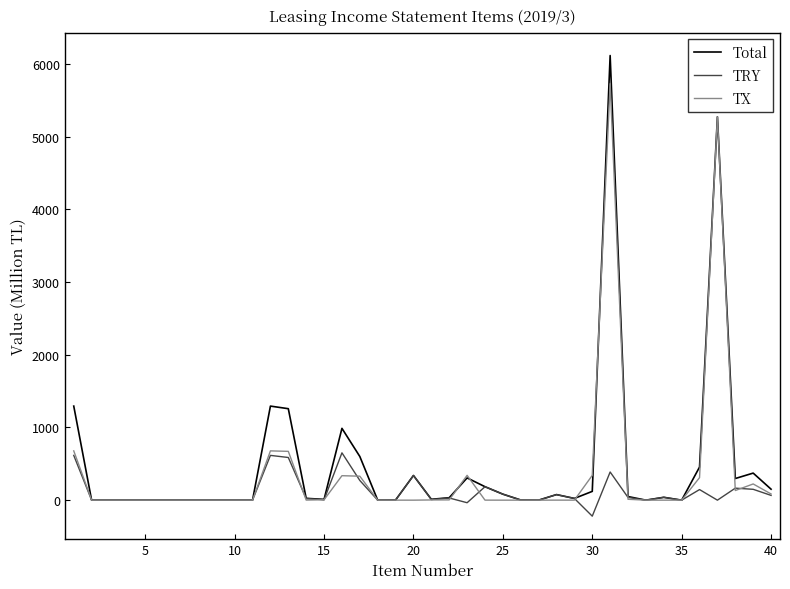

What is the difference between the second highest and second lowest values in the Total series?

5274.7